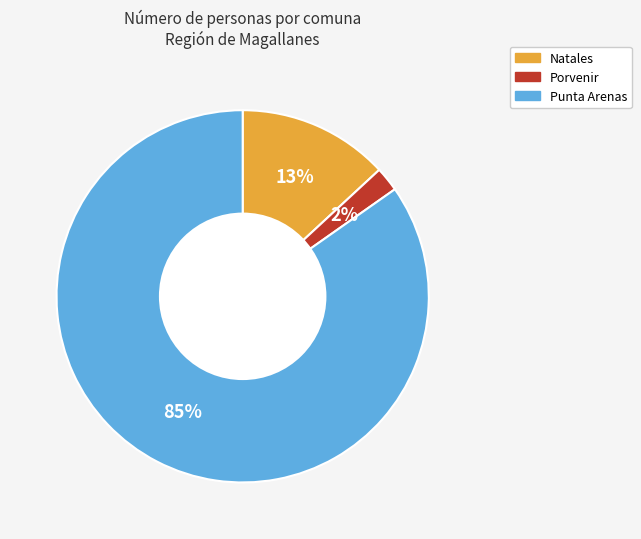

To the nearest percent, what is the difference between the largest and smallest slice percentages?

83%